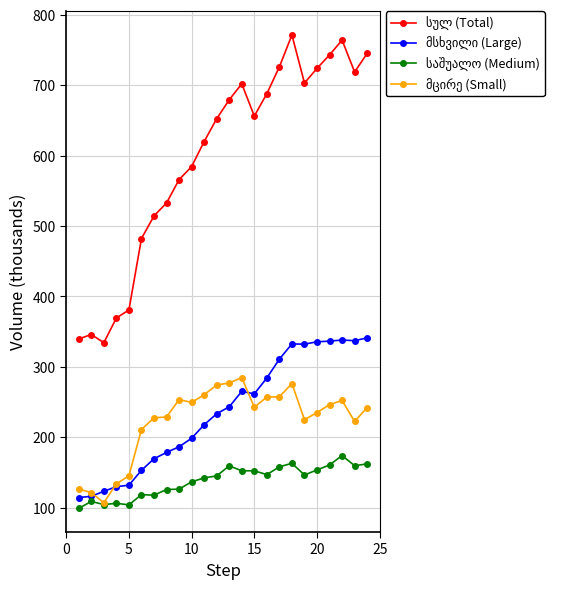

What is the minimum value shown in the chart?

98.9